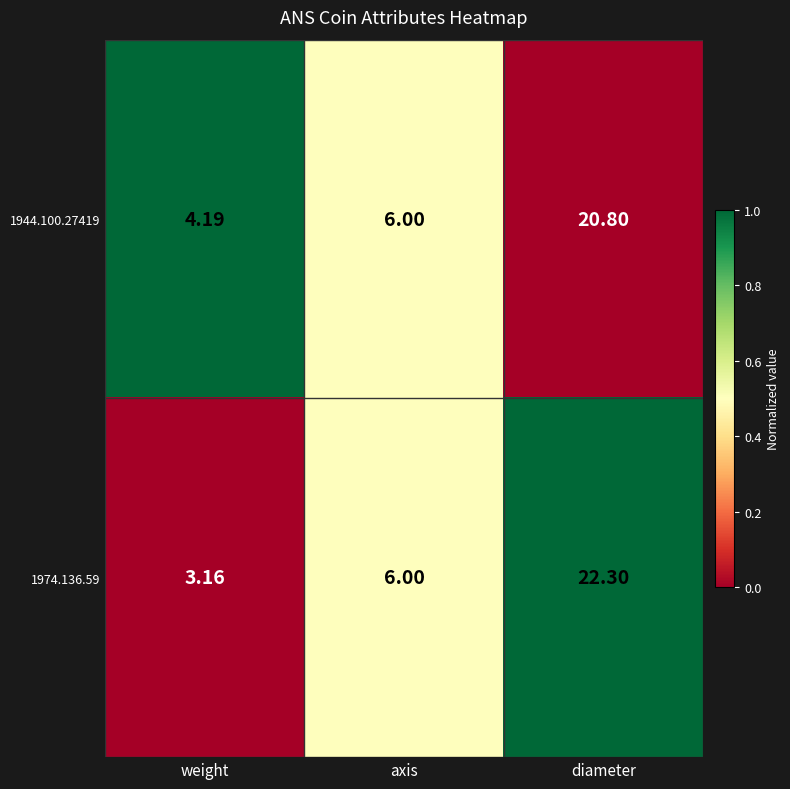

Rank the categories by 1974.136.59 value from lowest to highest.

weight, axis, diameter